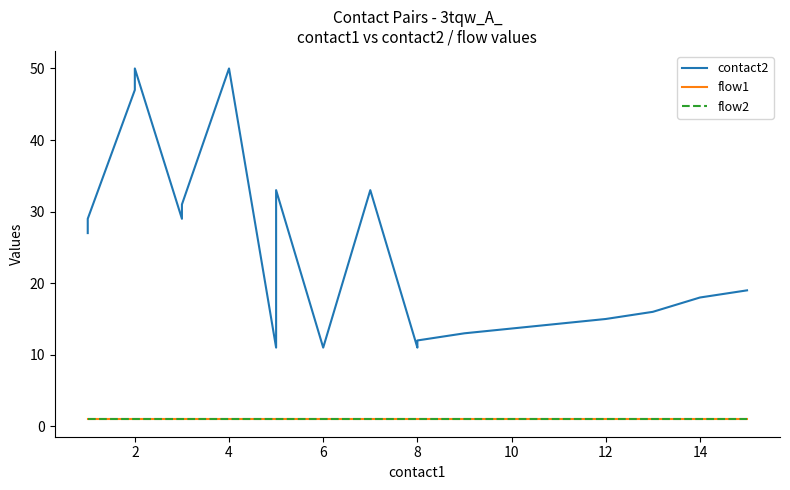

What are all the series names shown in the legend?

contact2, flow1, flow2